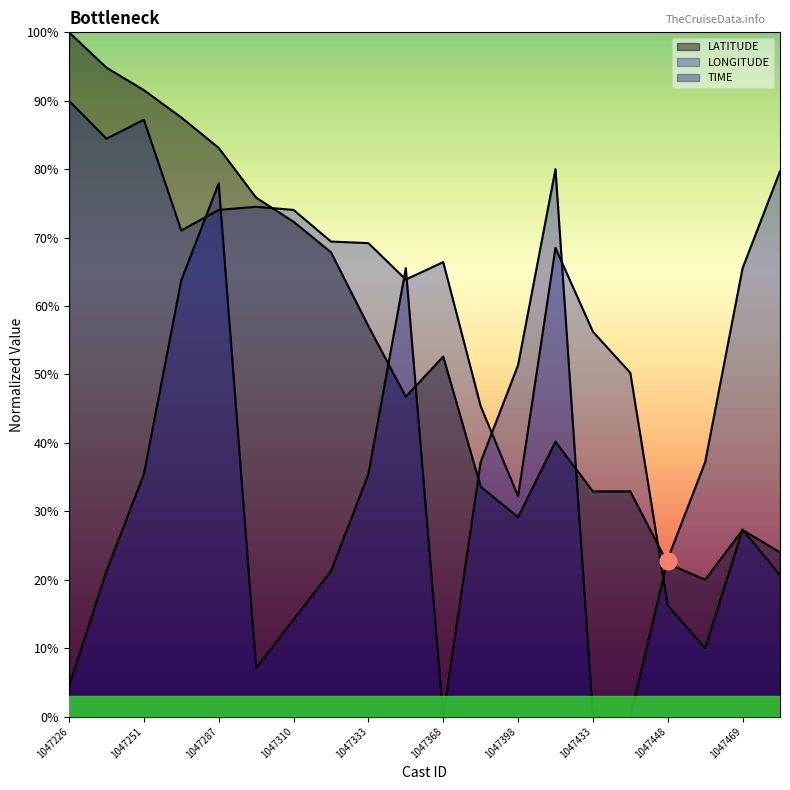

How many data points in TIME are less than 35?

9